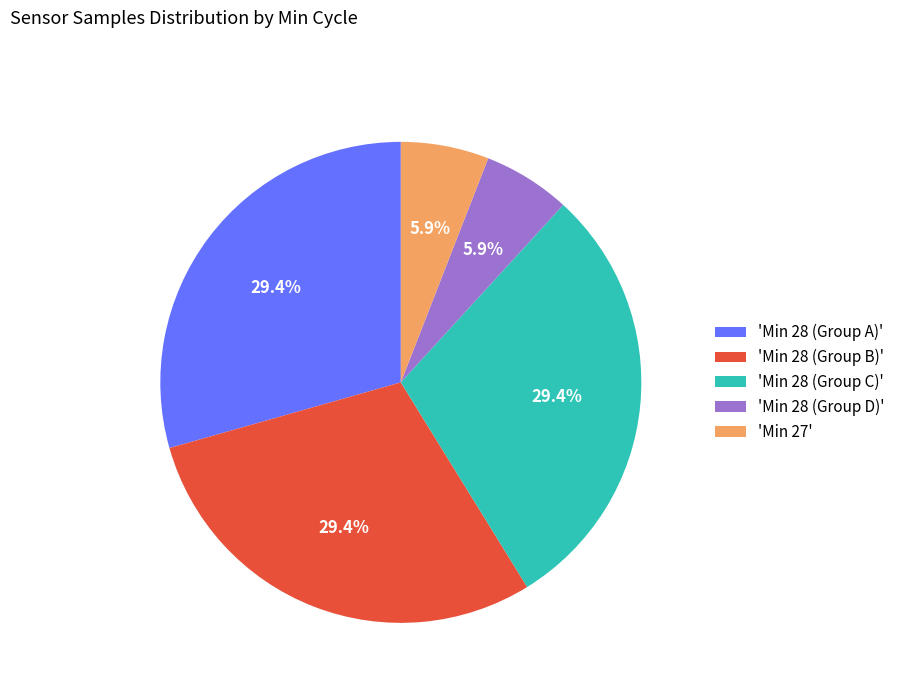

Does 'Min 28 (Group B)' represent more than half of the total?

No